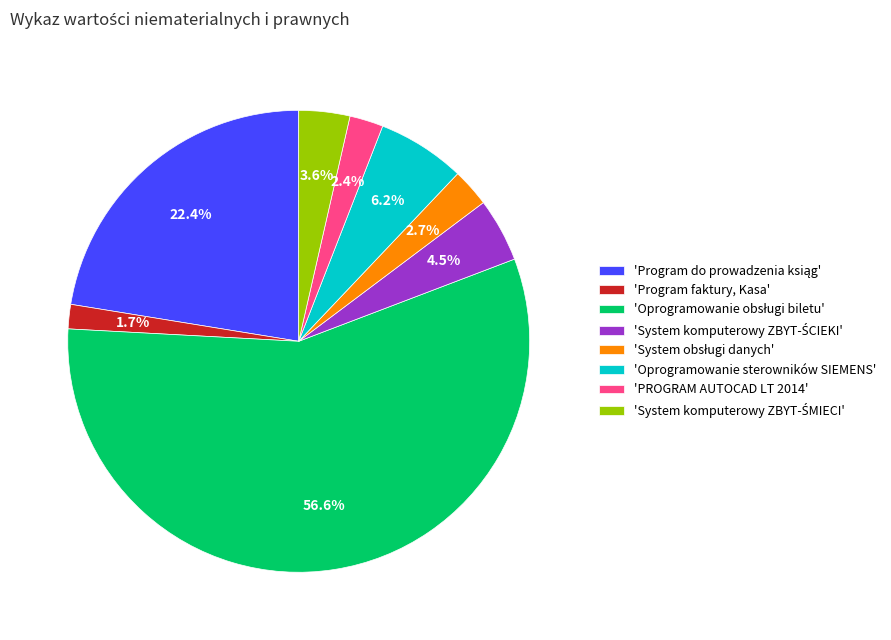

Does 'Program faktury, Kasa' account for over 50% of the chart?

No